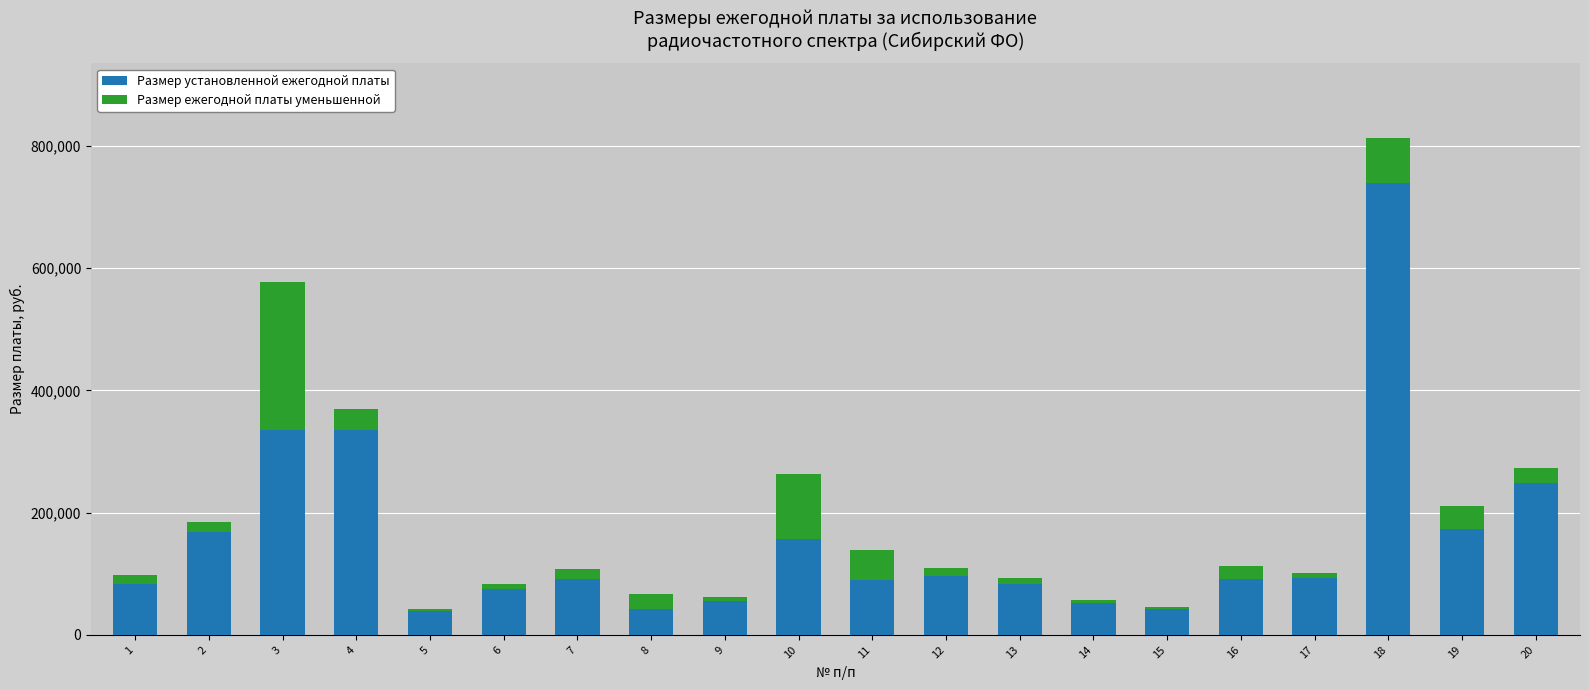

At which category is the sum across all series the highest?

18